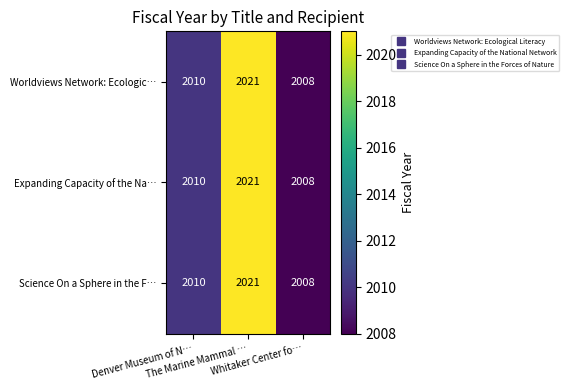

What is the maximum value for Science On a Sphere in the F…?

2021